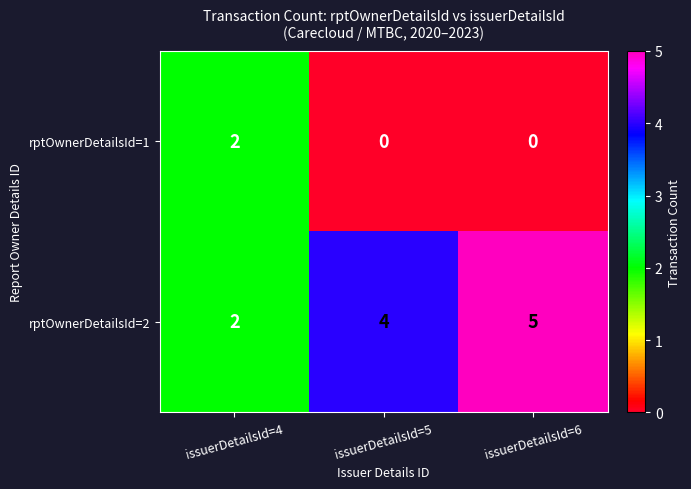

Is the value of rptOwnerDetailsId=1 at issuerDetailsId=6 greater than the value of rptOwnerDetailsId=2 at issuerDetailsId=6?

No